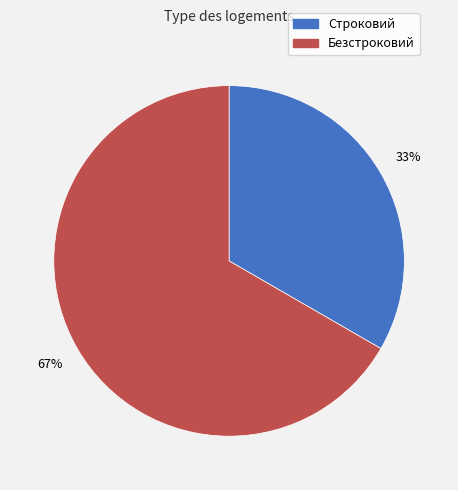

True or false: Строковий accounts for 33% of the total.

True